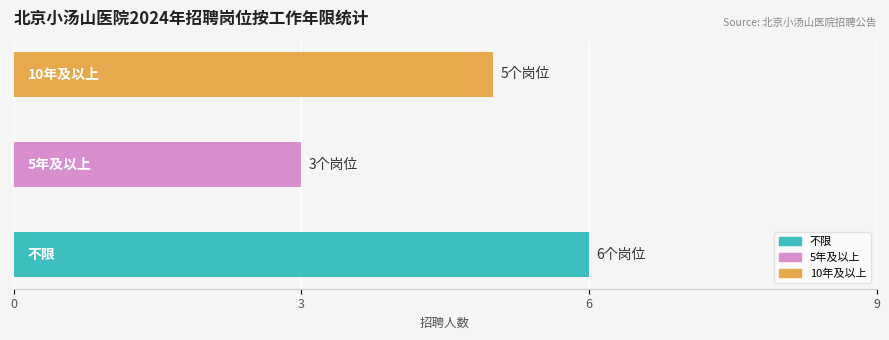

Are the bars horizontal?

Yes